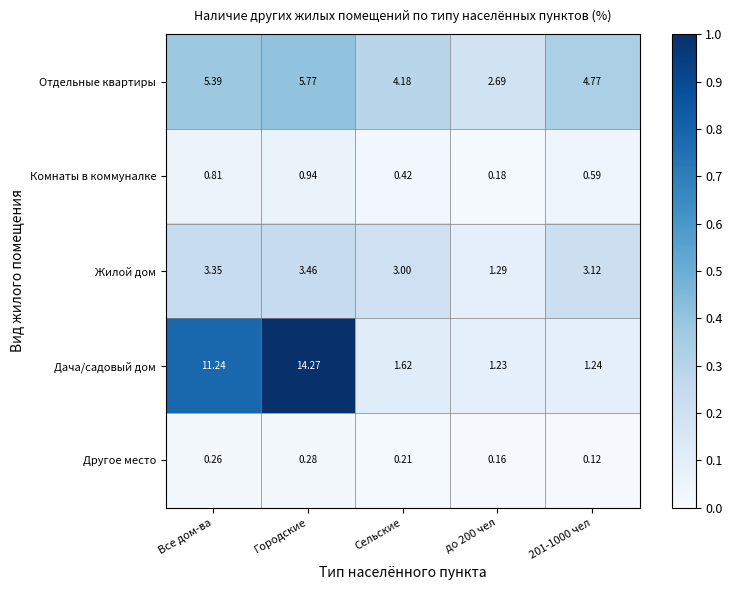

Which label corresponds to the largest value in the chart?

Городские